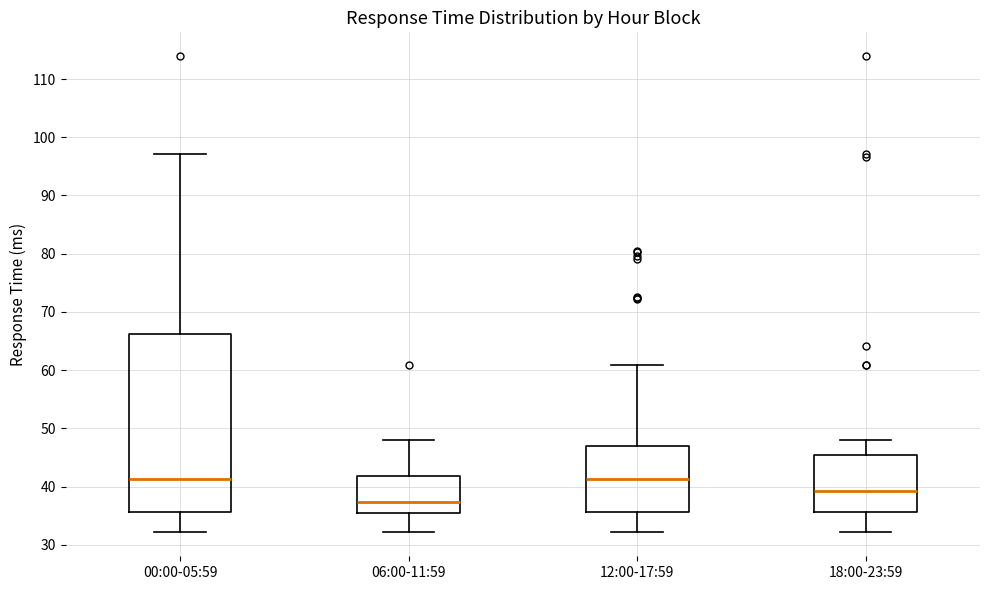

Where is the upper edge of the box for 12:00-17:59 on the y-axis? The values are not printed on the chart, so give them approximately, as read against the axis.

47